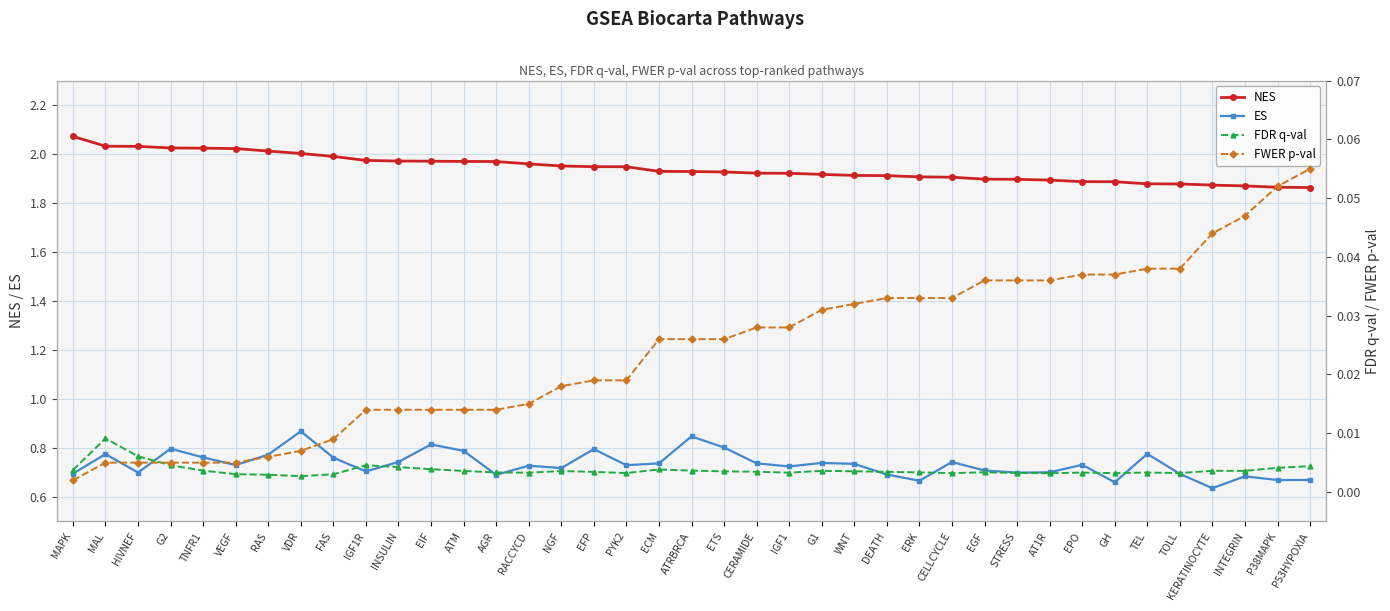

True or false: ES and NES cross at least once.

False